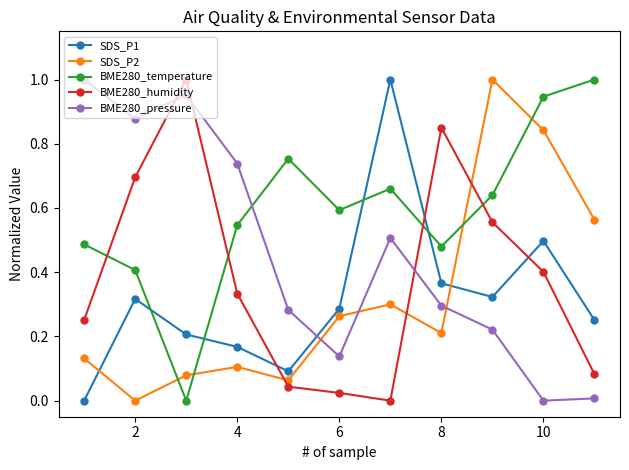

Which series has the largest total across all categories?

BME280_temperature